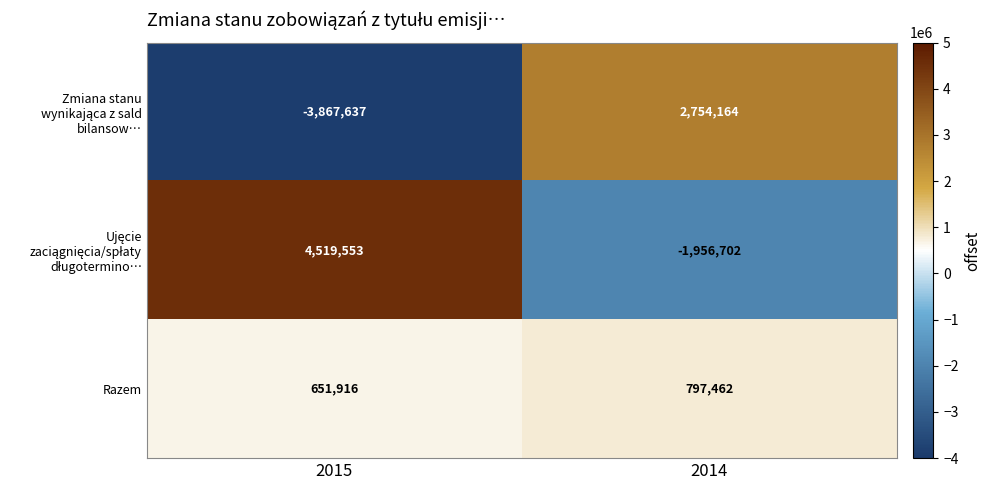

At which category is the sum across all series the highest?

2014